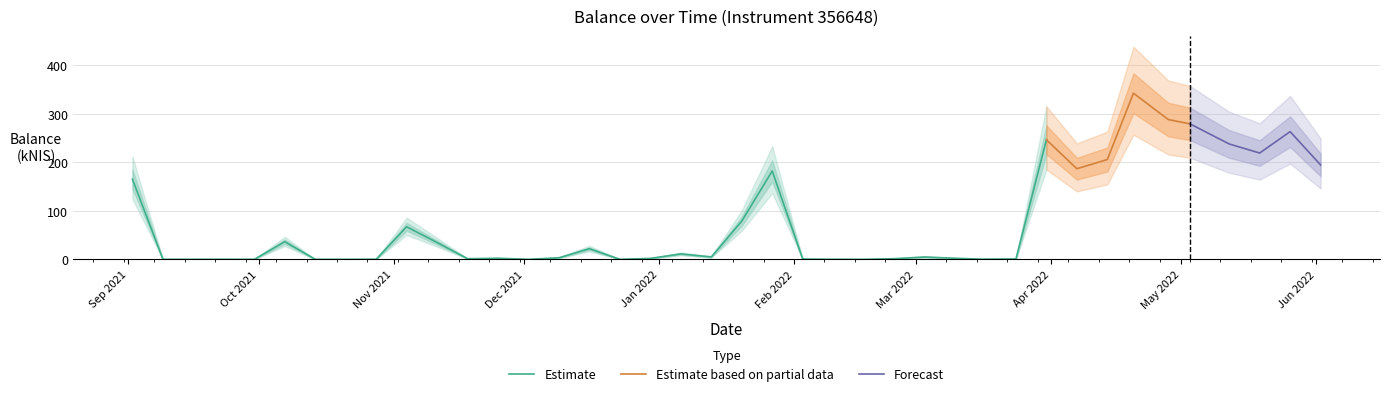

How many positive values are there?

34